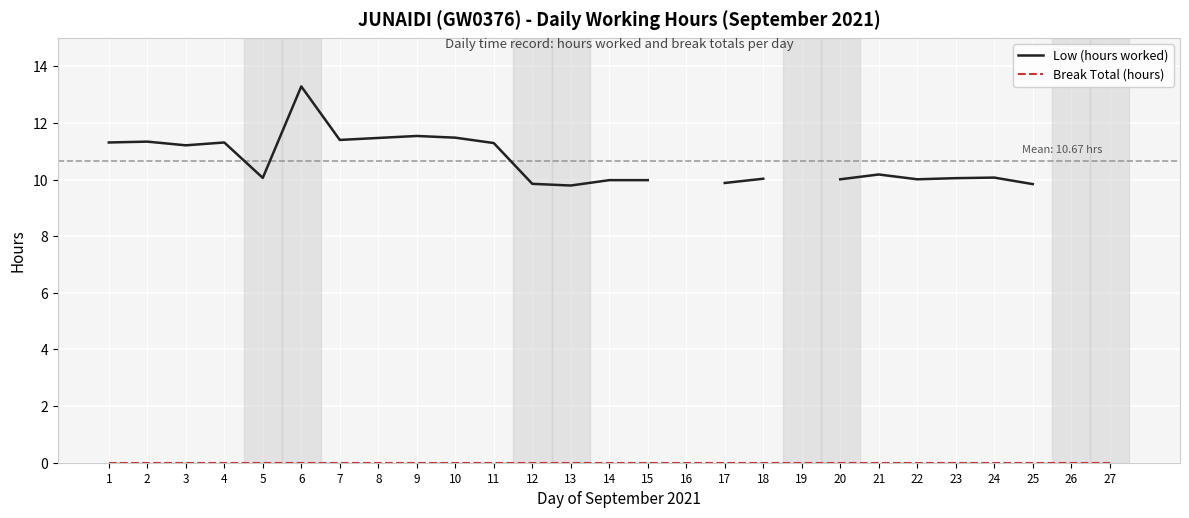

At how many categories does at least one series exceed 3?

23